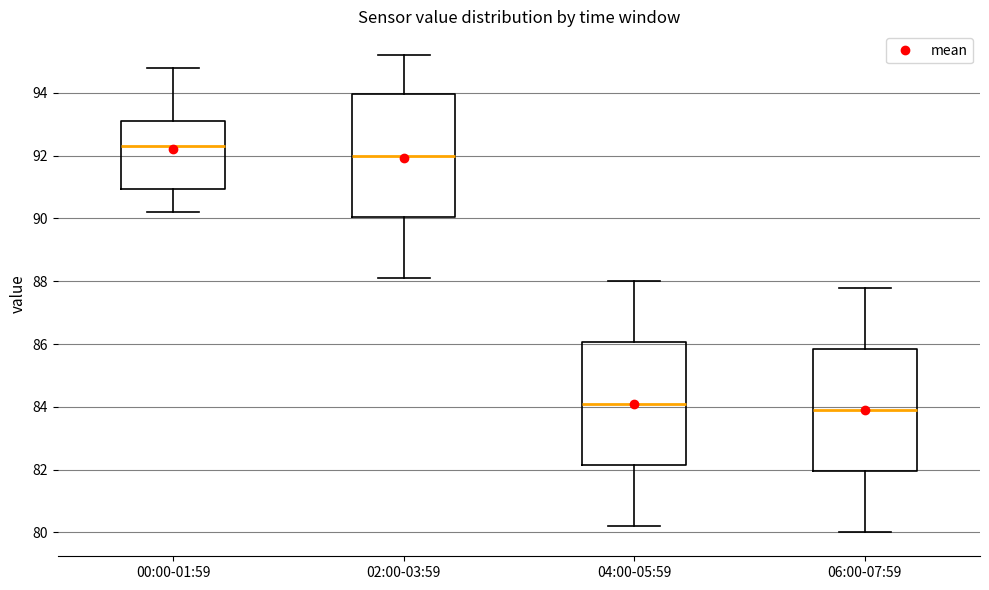

Where does the lower whisker of the box for 00:00-01:59 end on the y-axis? The values are not printed on the chart, so give them approximately, as read against the axis.

90.2